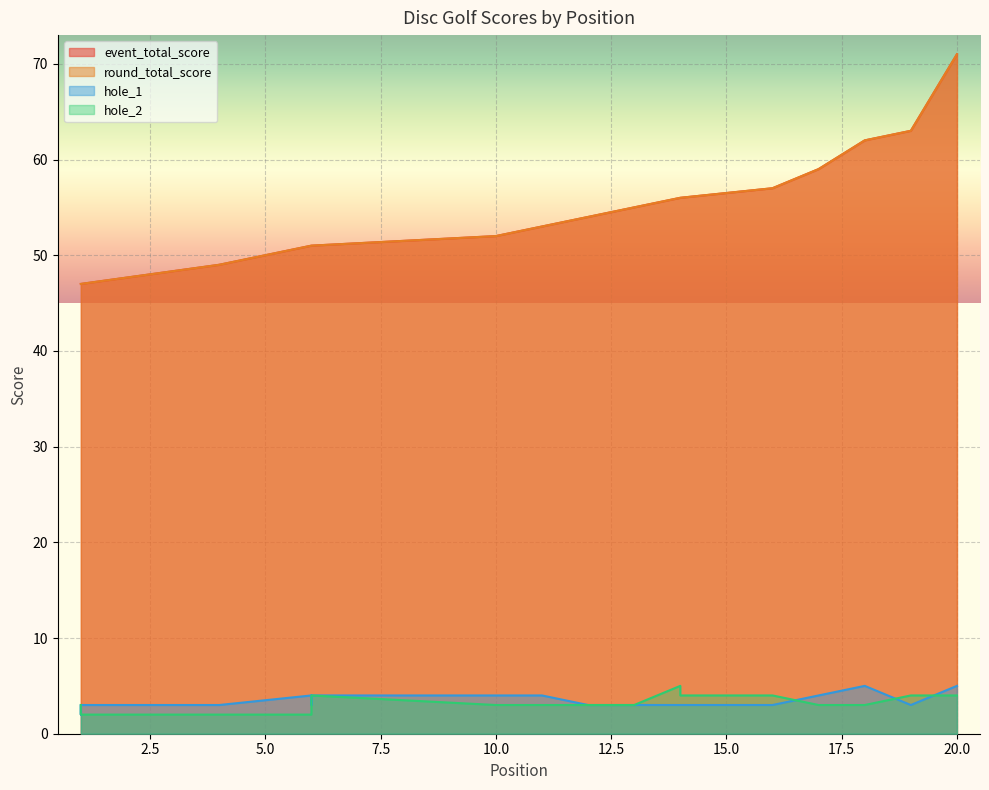

What is the value of the hole_1 point at the 3rd from the left?

3